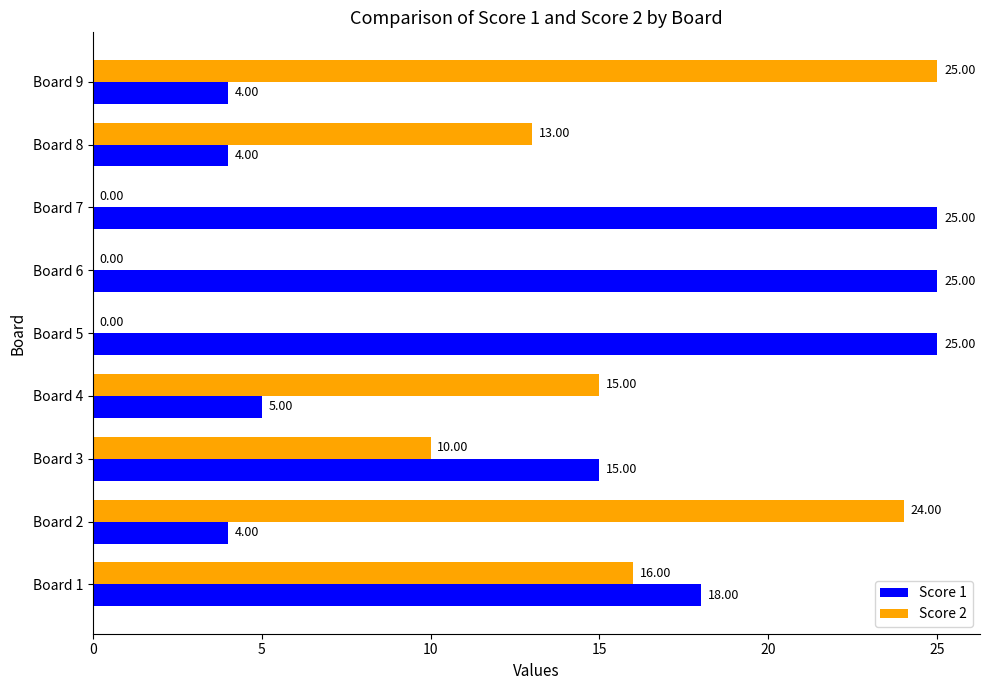

What is the sum of all Score 1 values?

125